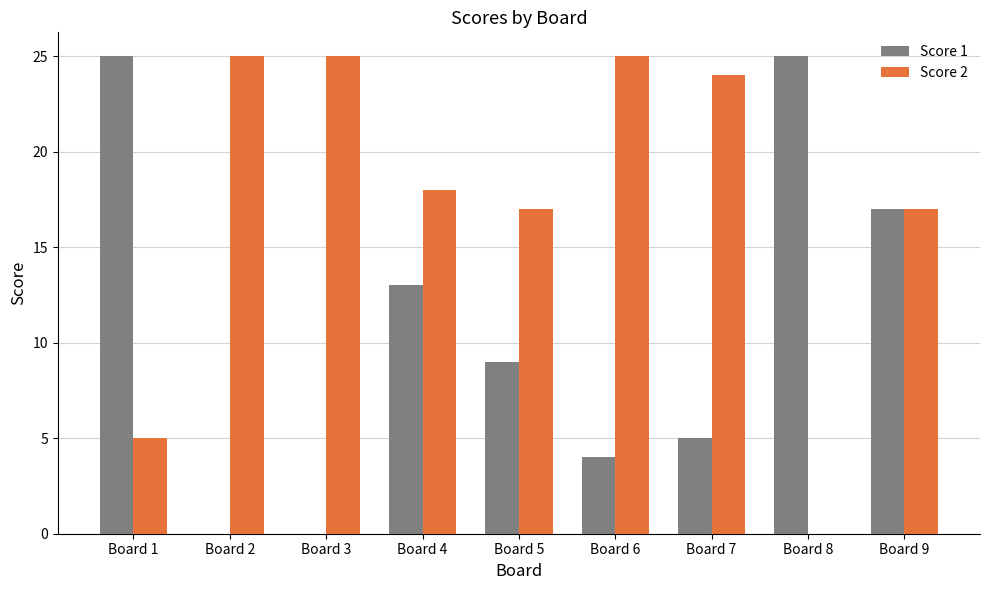

What is the highest value of the Score 1 series?

25